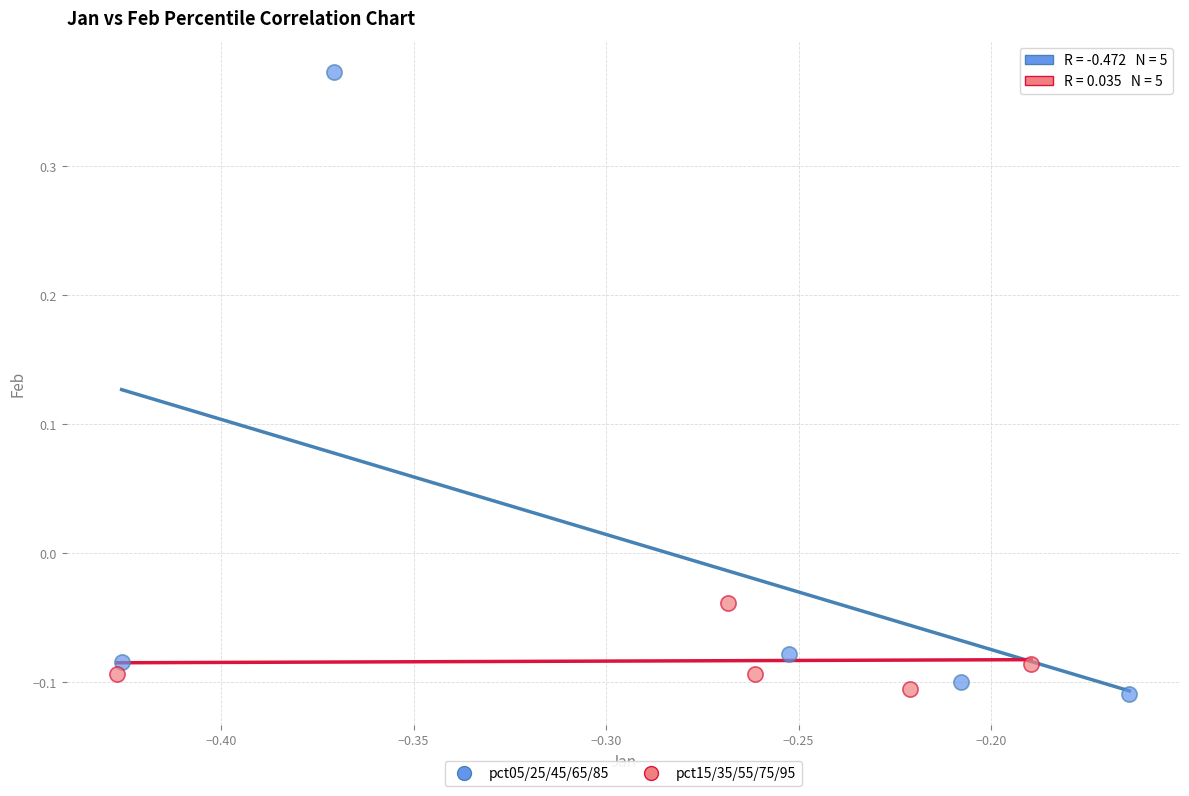

Which series contains the highest Y value?

pct05/25/45/65/85